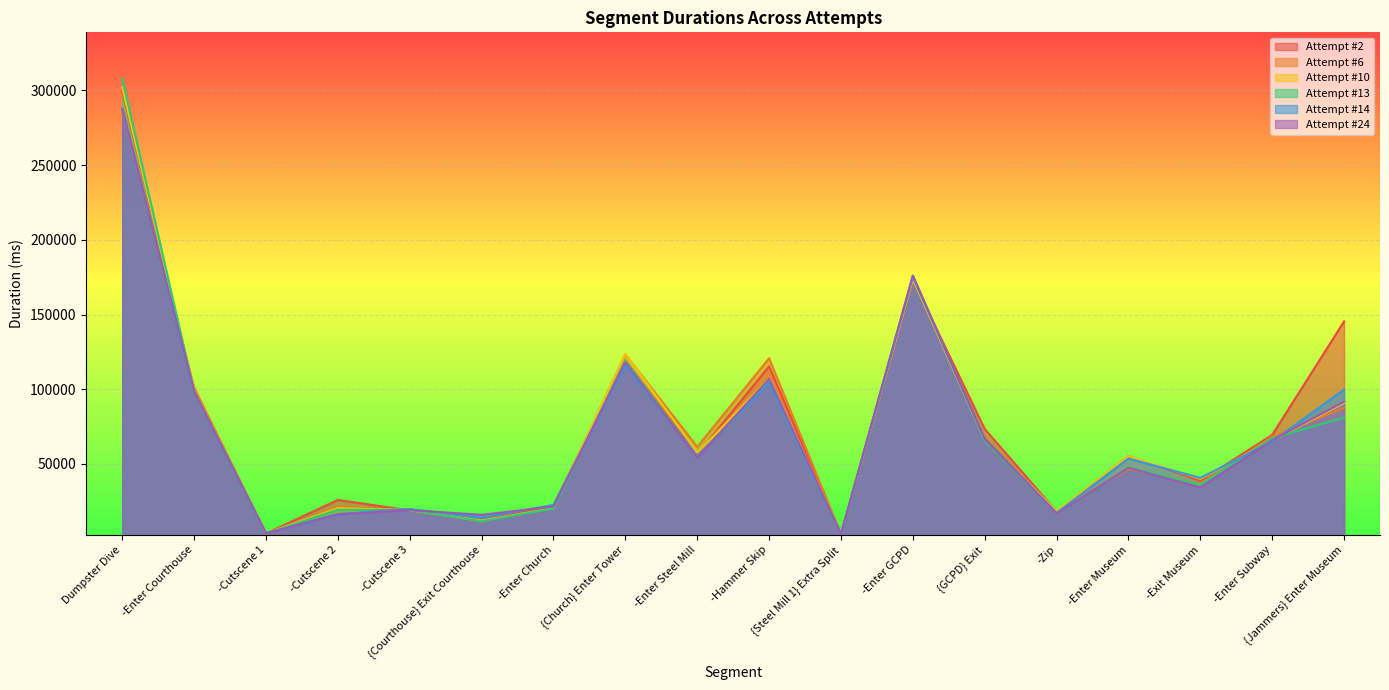

At -Zip, list the series in order from largest to smallest.

Attempt #10, Attempt #6, Attempt #2, Attempt #14, Attempt #24, Attempt #13